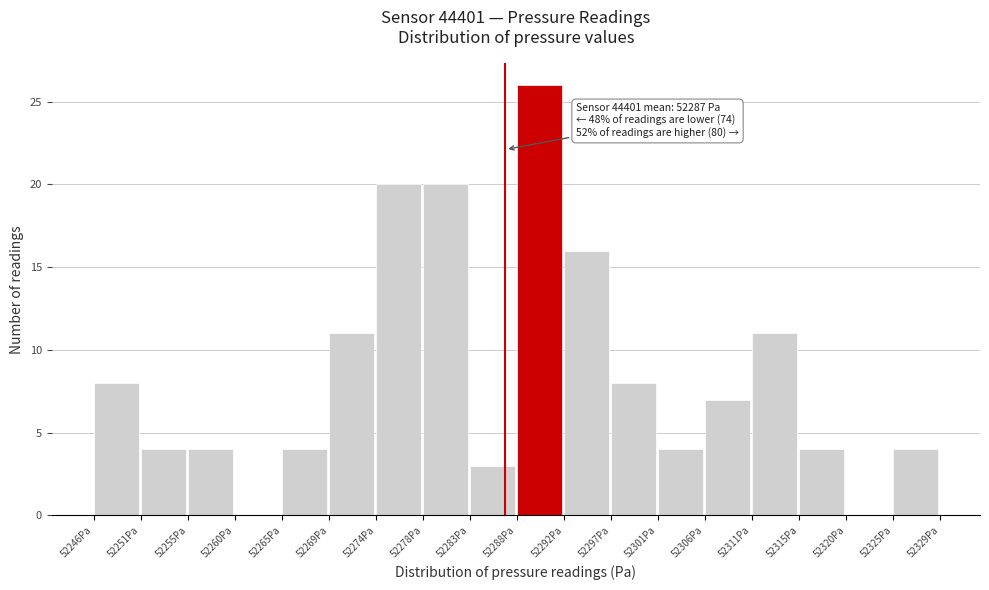

Reading left to right, list all the values displayed in this chart.

52246Pa=8	52251Pa=4	52255Pa=4	52260Pa=0	52265Pa=4	52269Pa=11	52274Pa=20	52278Pa=20	52283Pa=3	52288Pa=26	52292Pa=16	52297Pa=8	52301Pa=4	52306Pa=7	52311Pa=11	52315Pa=4	52320Pa=0	52325Pa=4